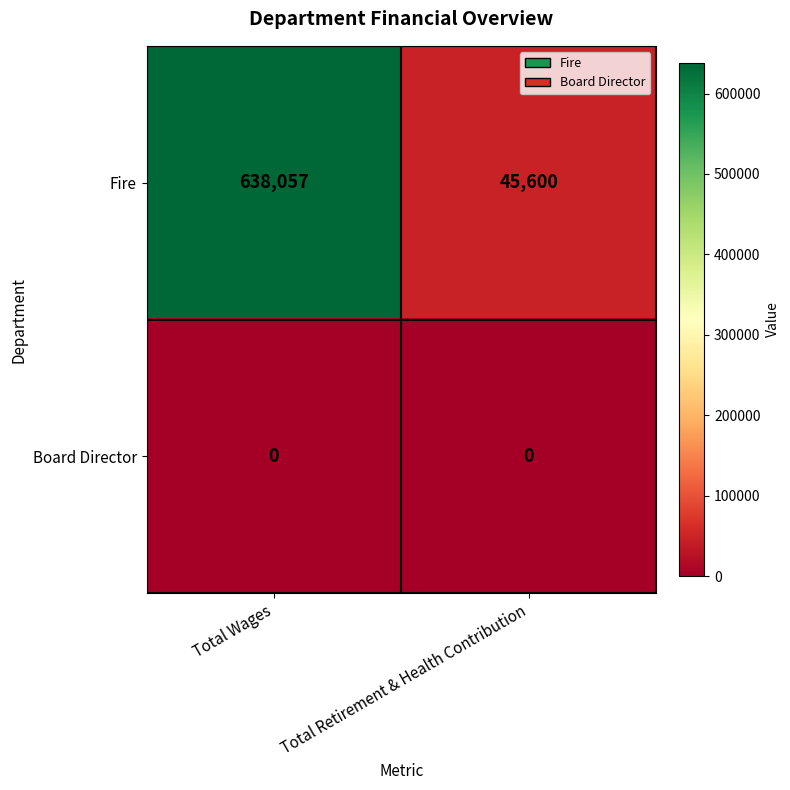

Is it true that Board Director equals 0 at Total Retirement & Health Contribution?

True